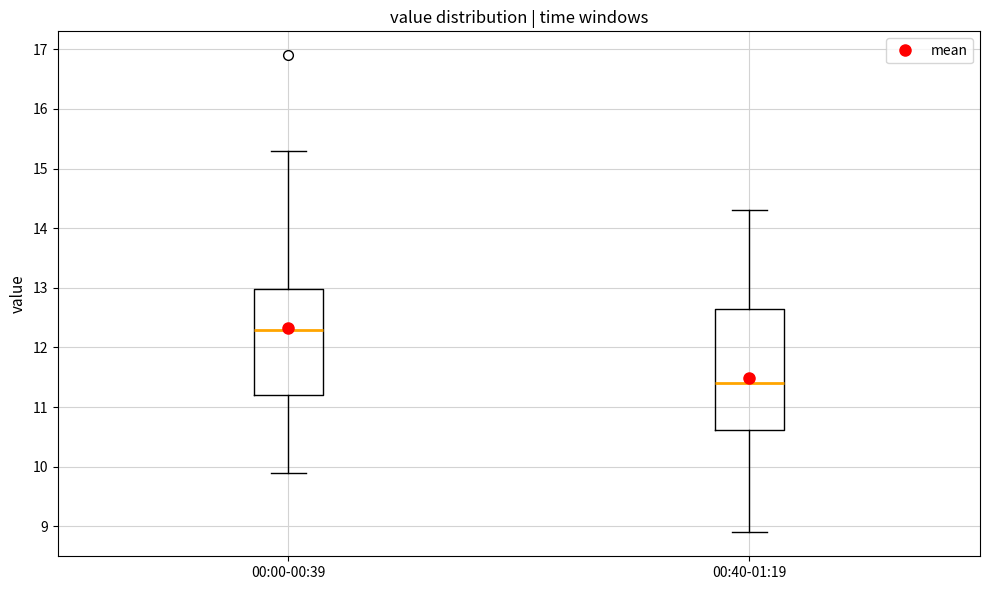

Reading left to right, transcribe this box plot: for each box, give where its median line is, the range the box spans, and where its two whiskers end, as read against the y-axis. The values are not printed on the chart, so give them approximately, as read against the axis.

00:00-00:39: median 12.3, box 11.2 to 13.0, whiskers 9.9 to 15.3
00:40-01:19: median 11.4, box 10.6 to 12.7, whiskers 8.9 to 14.3